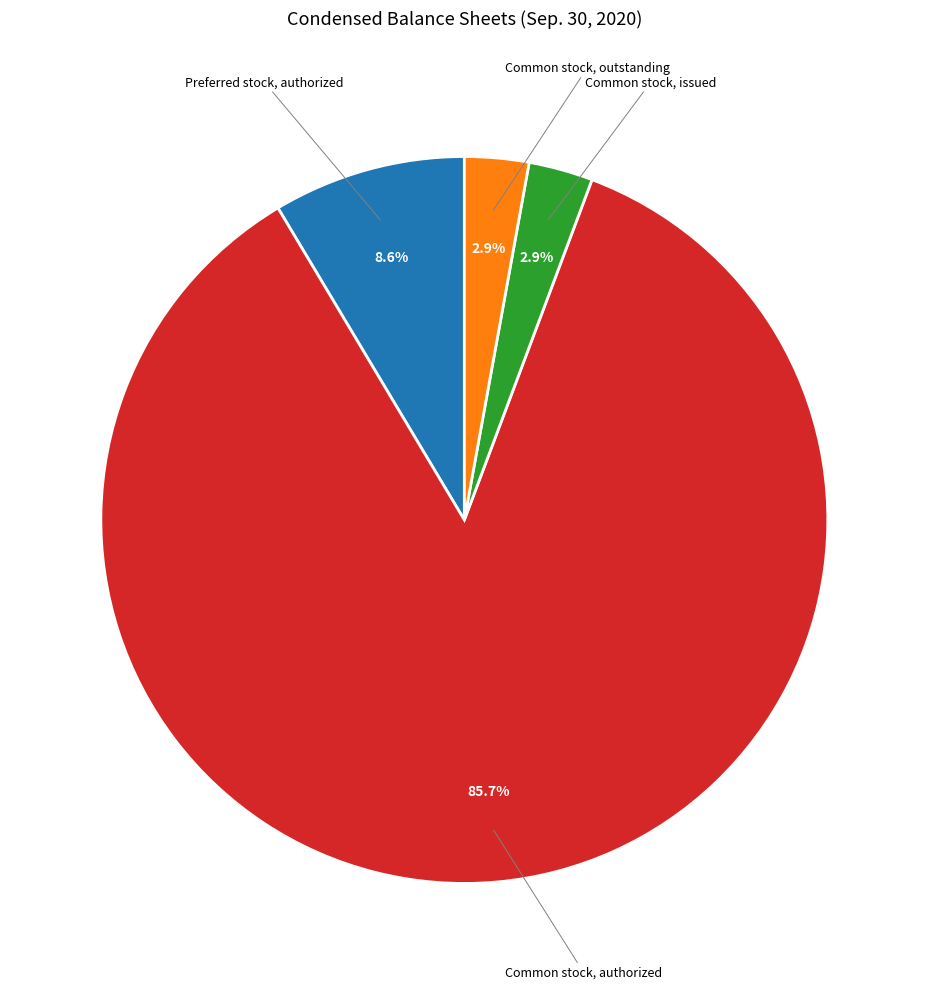

Does any single category account for the majority?

Yes